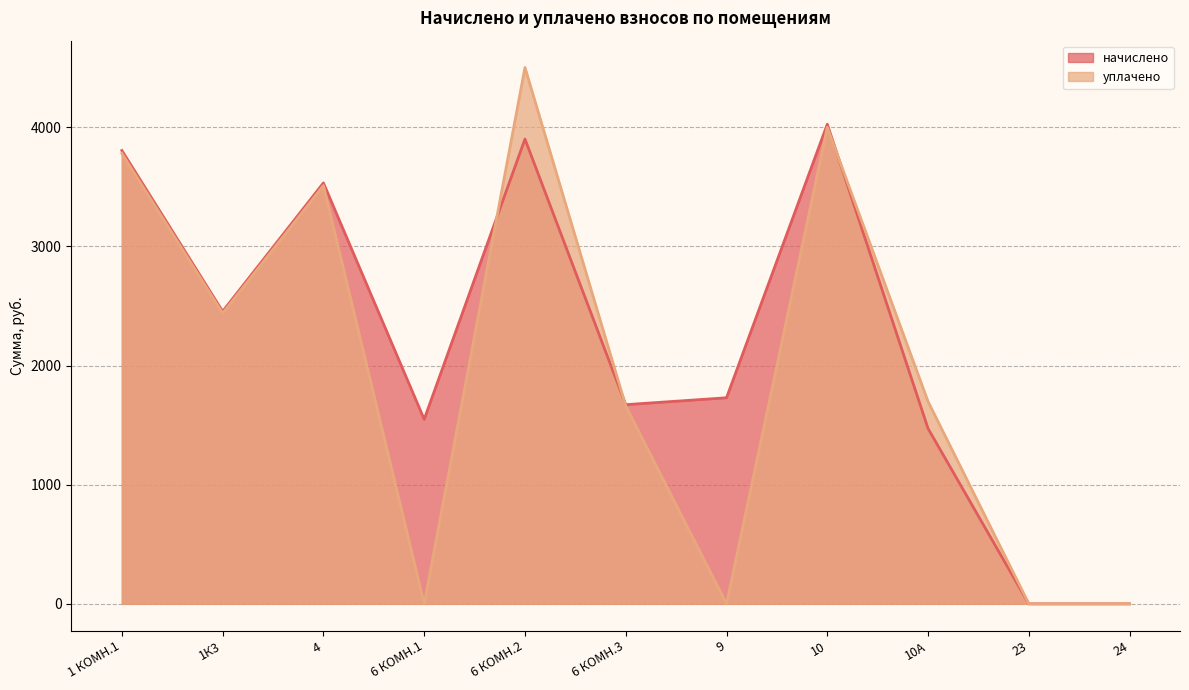

Which series has the largest total across all categories?

начислено